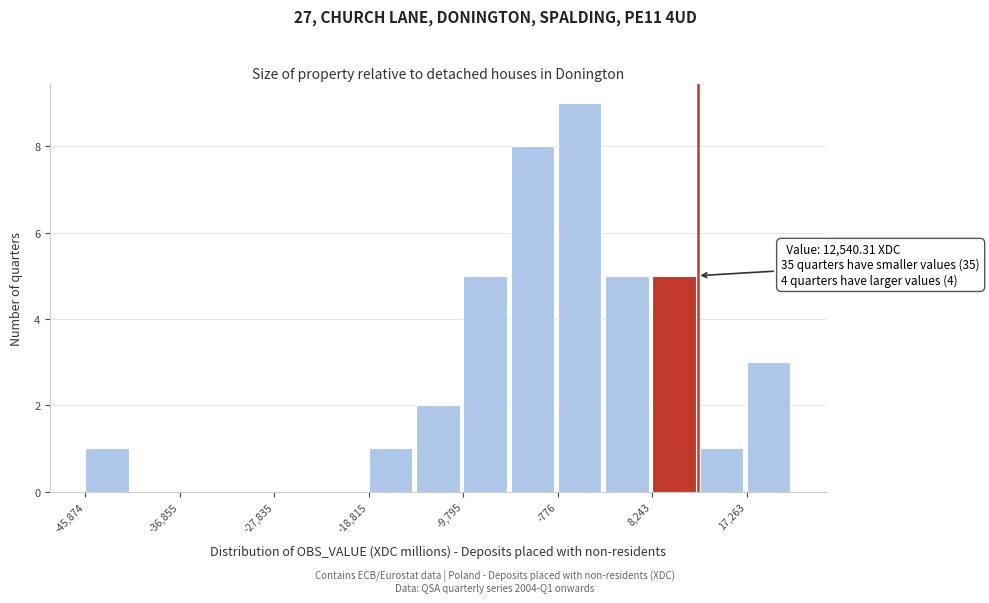

Which range on the x-axis has the tallest bar?

-1000 to 4000